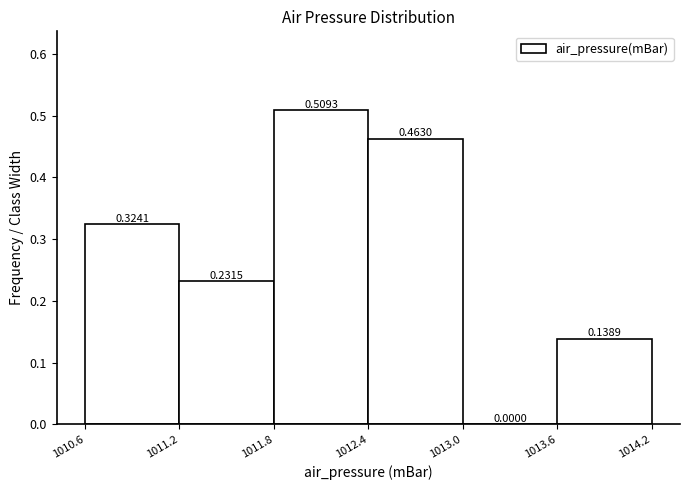

Reading left to right, list every bar in this chart as the range it spans on the x-axis followed by its height.

1010.6 to 1011.2: 0.3241
1011.2 to 1011.8: 0.2315
1011.8 to 1012.4: 0.5093
1012.4 to 1013.0: 0.4630
1013.0 to 1013.6: 0.0000
1013.6 to 1014.2: 0.1389